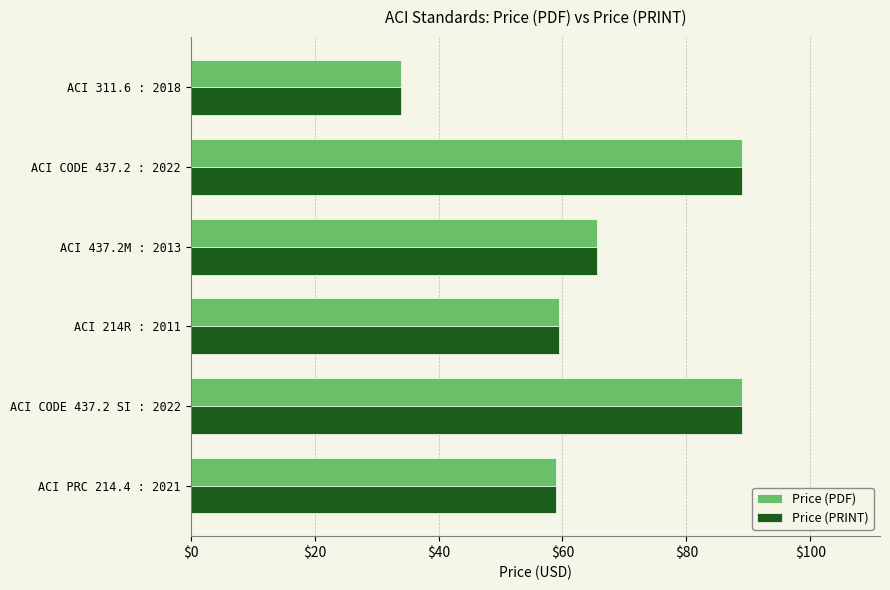

The value of Price (PDF) at ACI 311.6 : 2018 is 7.8. True or false?

False